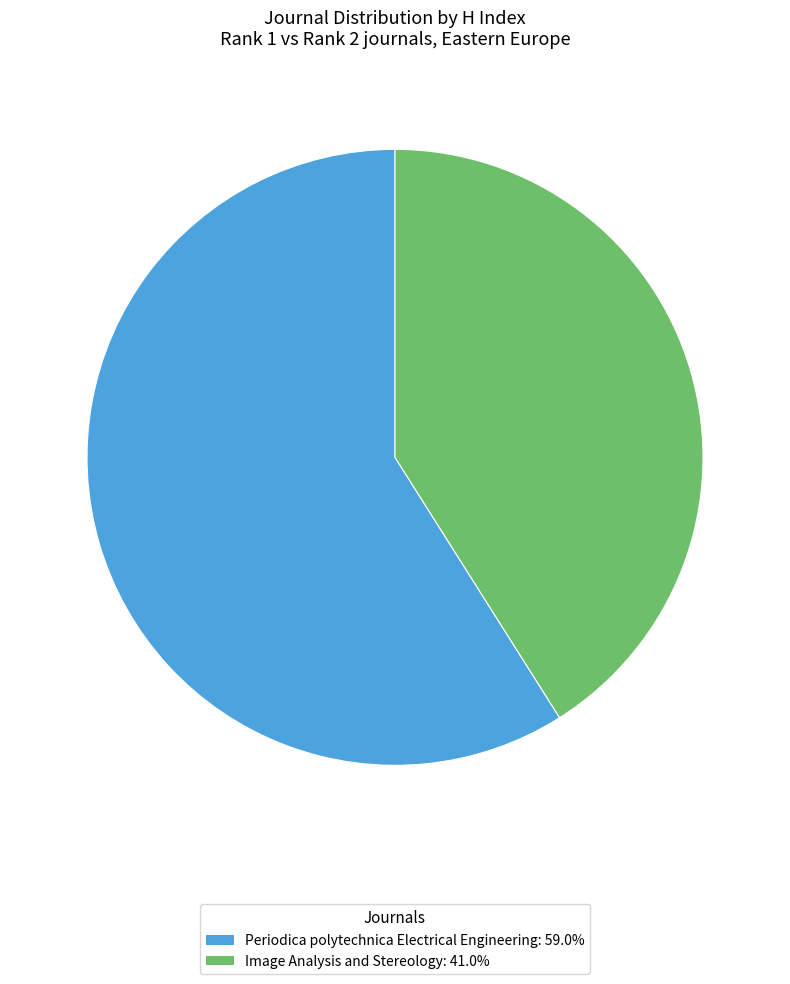

Is it true that Periodica polytechnica Electrical Engineering is 68% of the pie?

False